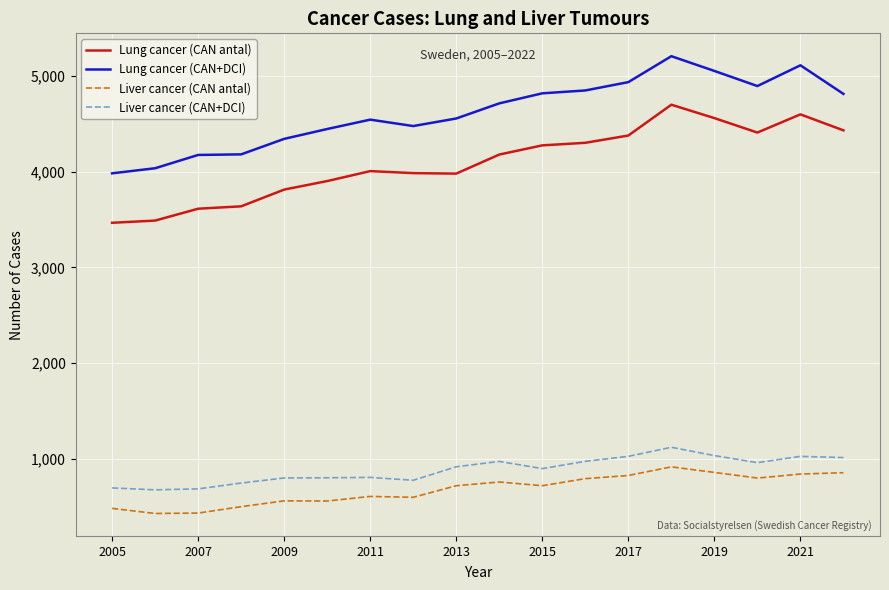

What is the average value of the Lung cancer (CAN+DCI) series?

4620